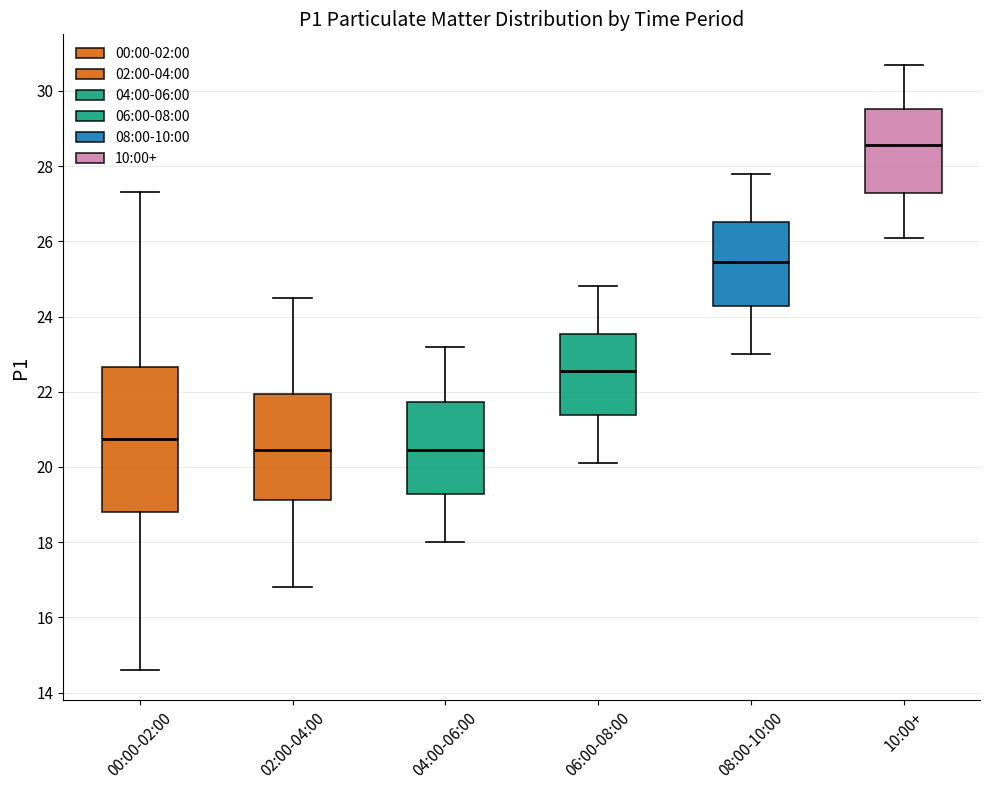

Reading left to right, read every box against the y-axis: the position of its median line, the range the box covers, and the ends of its whiskers. The values are not printed on the chart, so give them approximately, as read against the axis.

00:00-02:00: median 20.8, box 18.8 to 22.6, whiskers 14.6 to 27.4
02:00-04:00: median 20.4, box 19.2 to 22.0, whiskers 16.8 to 24.6
04:00-06:00: median 20.4, box 19.2 to 21.8, whiskers 18.0 to 23.2
06:00-08:00: median 22.6, box 21.4 to 23.6, whiskers 20.2 to 24.8
08:00-10:00: median 25.4, box 24.2 to 26.6, whiskers 23.0 to 27.8
10:00+: median 28.6, box 27.2 to 29.6, whiskers 26.2 to 30.8